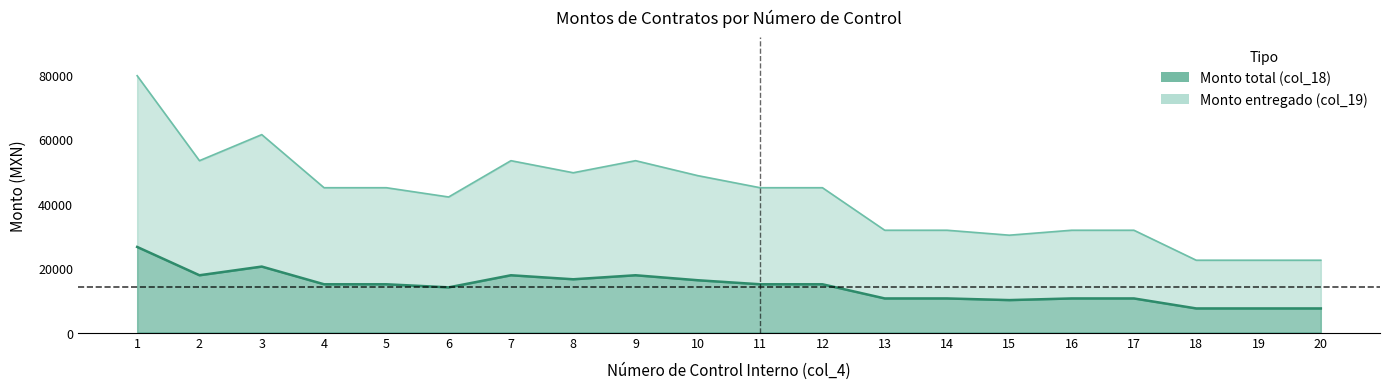

Does the chart have visible grid lines?

No